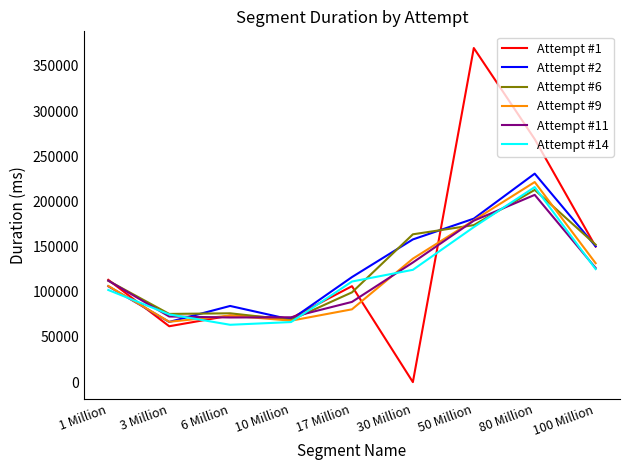

Between 17 Million and 80 Million, which series saw the biggest shift?

Attempt #1